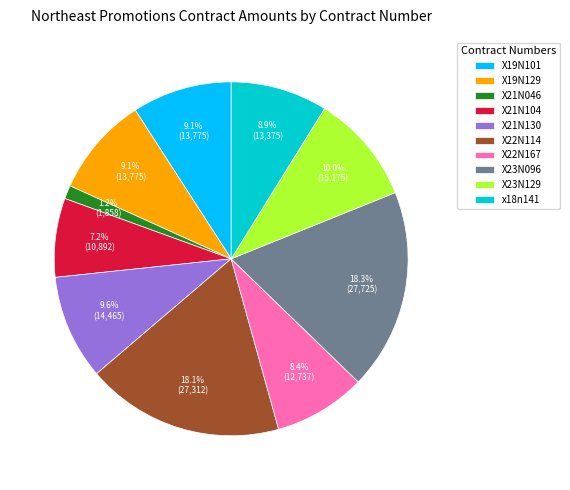

To the nearest percent, what percentage of the pie is X22N167?

8%